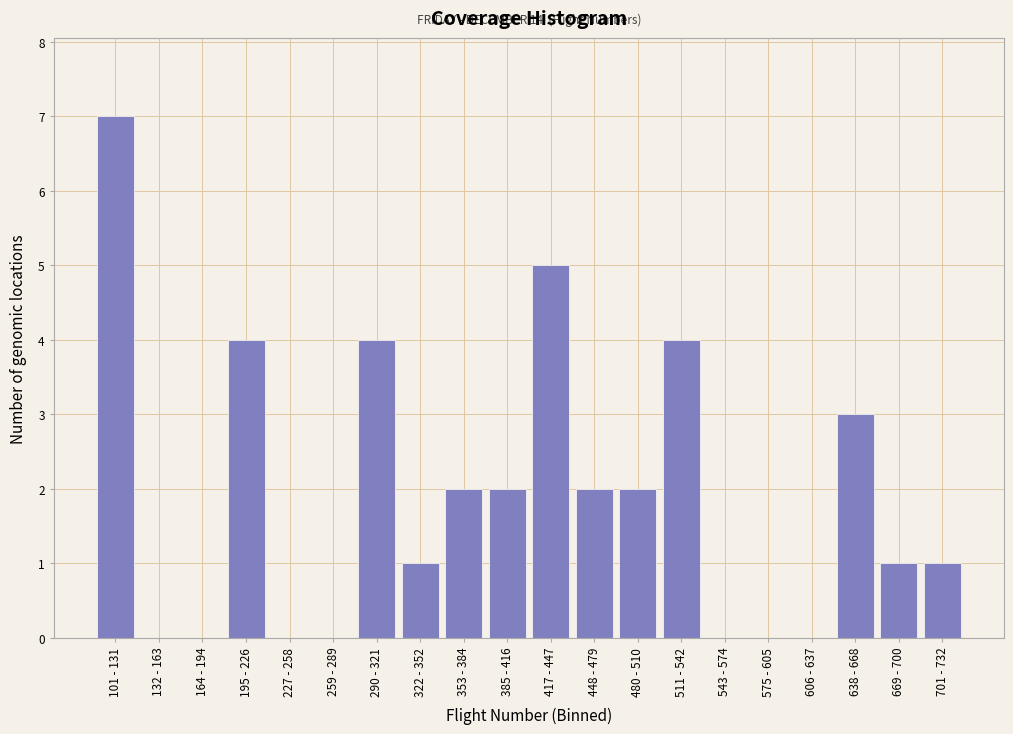

Reading right to left, what are all the values shown in this chart?

701 - 732=1	669 - 700=1	638 - 668=3	606 - 637=0	575 - 605=0	543 - 574=0	511 - 542=4	480 - 510=2	448 - 479=2	417 - 447=5	385 - 416=2	353 - 384=2	322 - 352=1	290 - 321=4	259 - 289=0	227 - 258=0	195 - 226=4	164 - 194=0	132 - 163=0	101 - 131=7